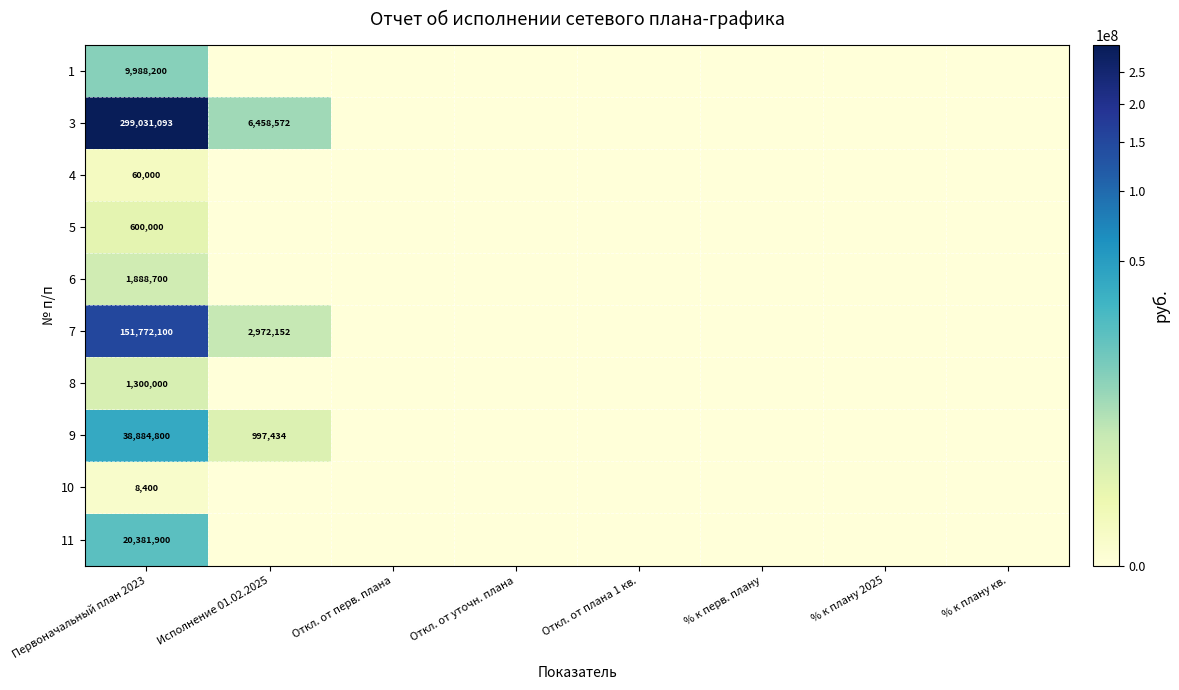

At Первоначальный план 2023, list the series in order from largest to smallest.

3, 7, 9, 11, 1, 6, 8, 5, 4, 10